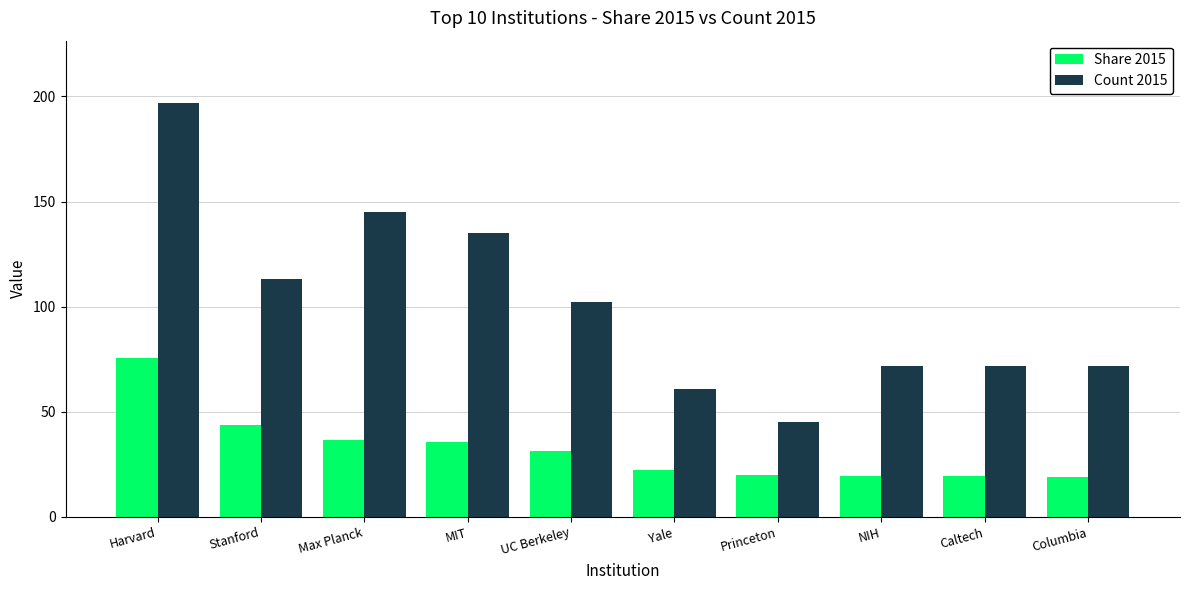

Rank the series at Max Planck from highest to lowest value.

Count 2015, Share 2015